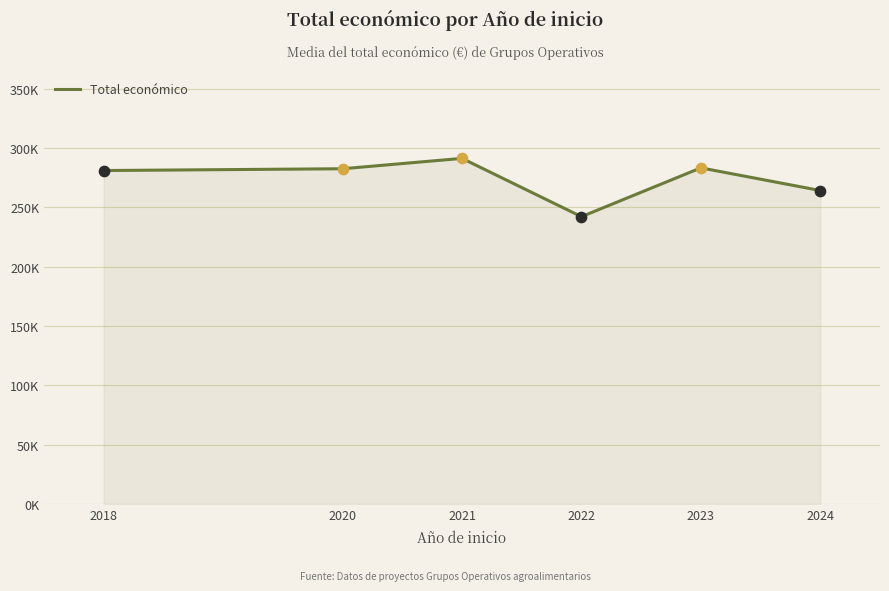

What is the change in value from 2018 to 2021?

+10238.0